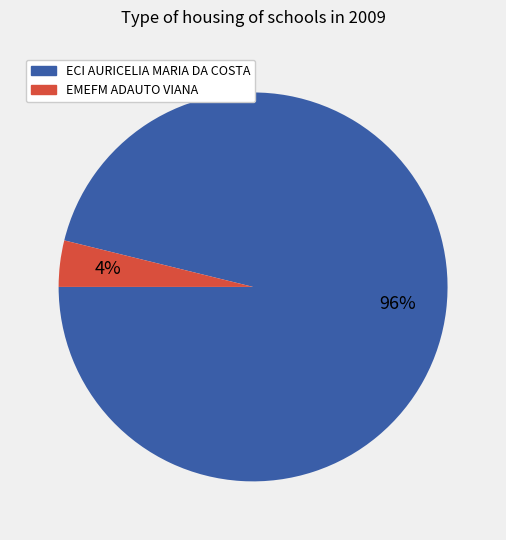

Which has a higher value, ECI AURICELIA MARIA DA COSTA or EMEFM ADAUTO VIANA?

ECI AURICELIA MARIA DA COSTA